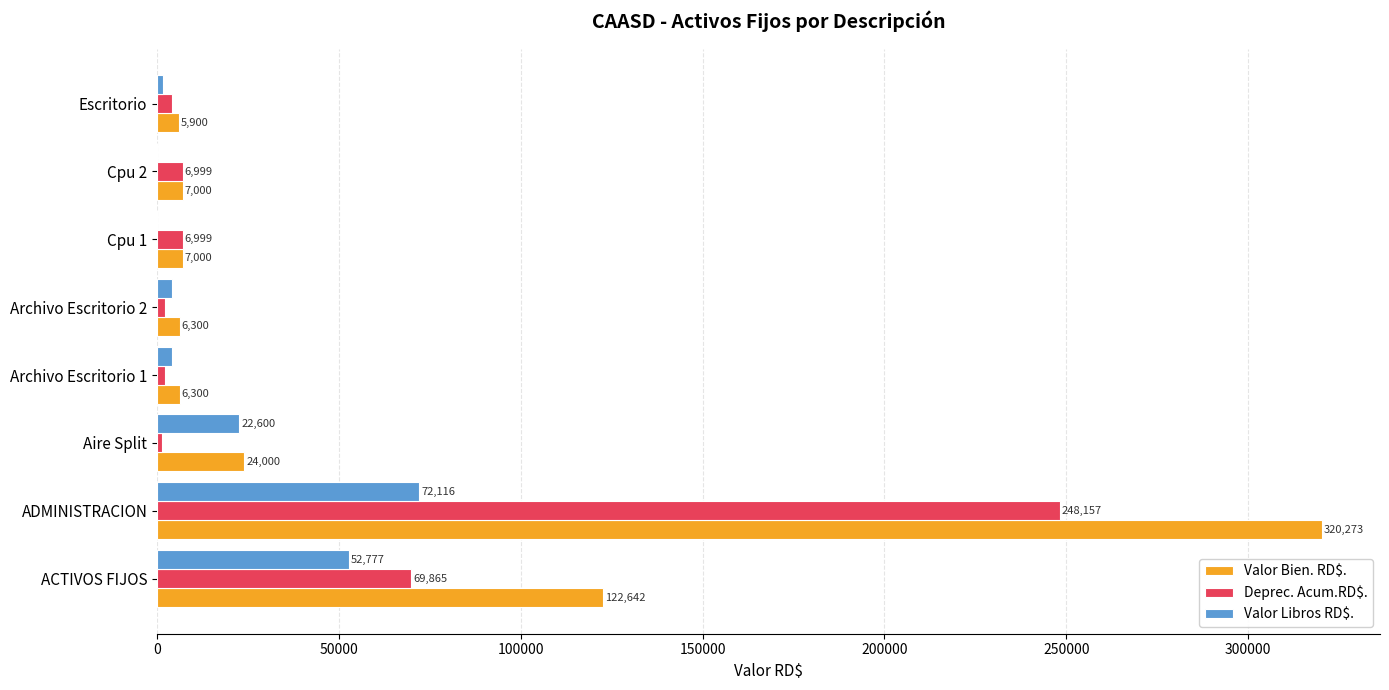

True or false: Valor Bien. RD$. has a value of 39863.2 at Aire Split.

False